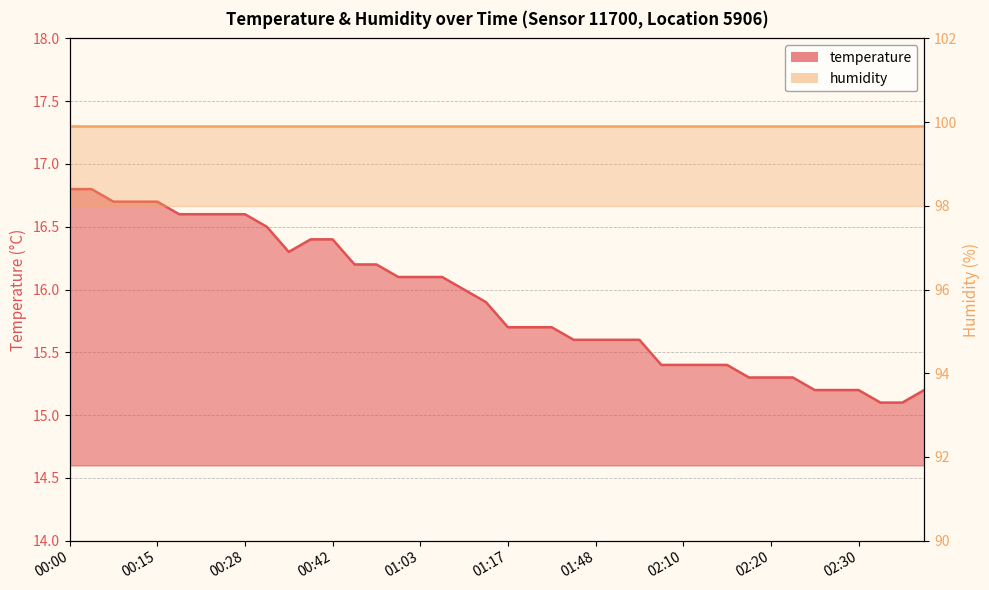

Reading right to left, list all the values displayed in this chart.

15.2	15.1	15.1	15.2	15.2	15.2	15.3	15.3	15.3	15.4	15.4	15.4	15.4	15.6	15.6	15.6	15.6	15.7	15.7	15.7	15.9	16.0	16.1	16.1	16.1	16.2	16.2	16.4	16.4	16.3	16.5	16.6	16.6	16.6	16.6	16.7	16.7	16.7	16.8	16.8